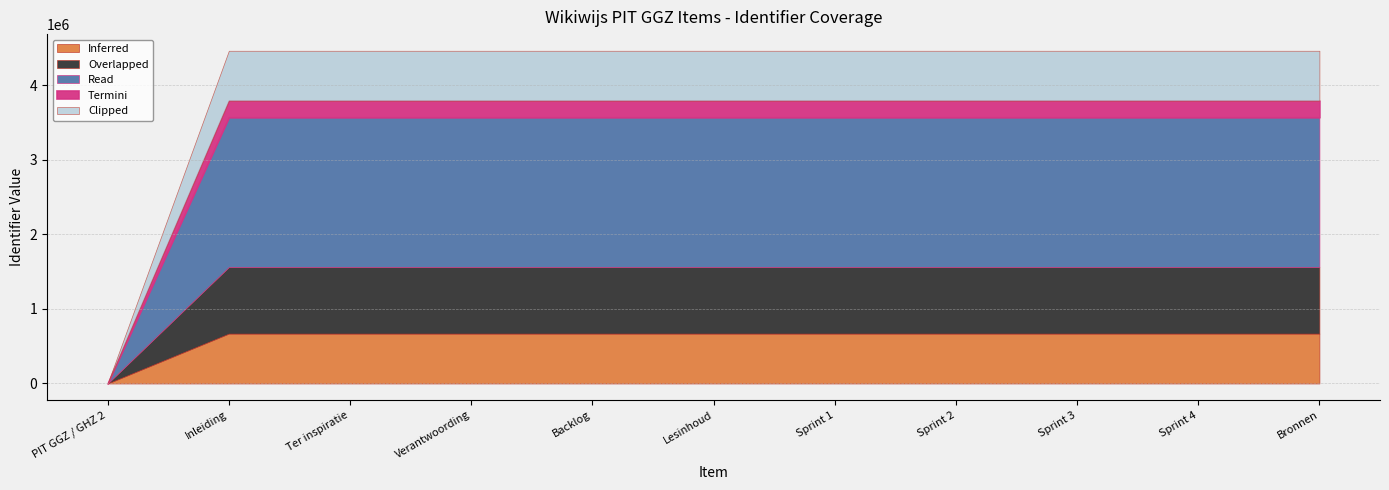

Read the value at Sprint 1.

4460903